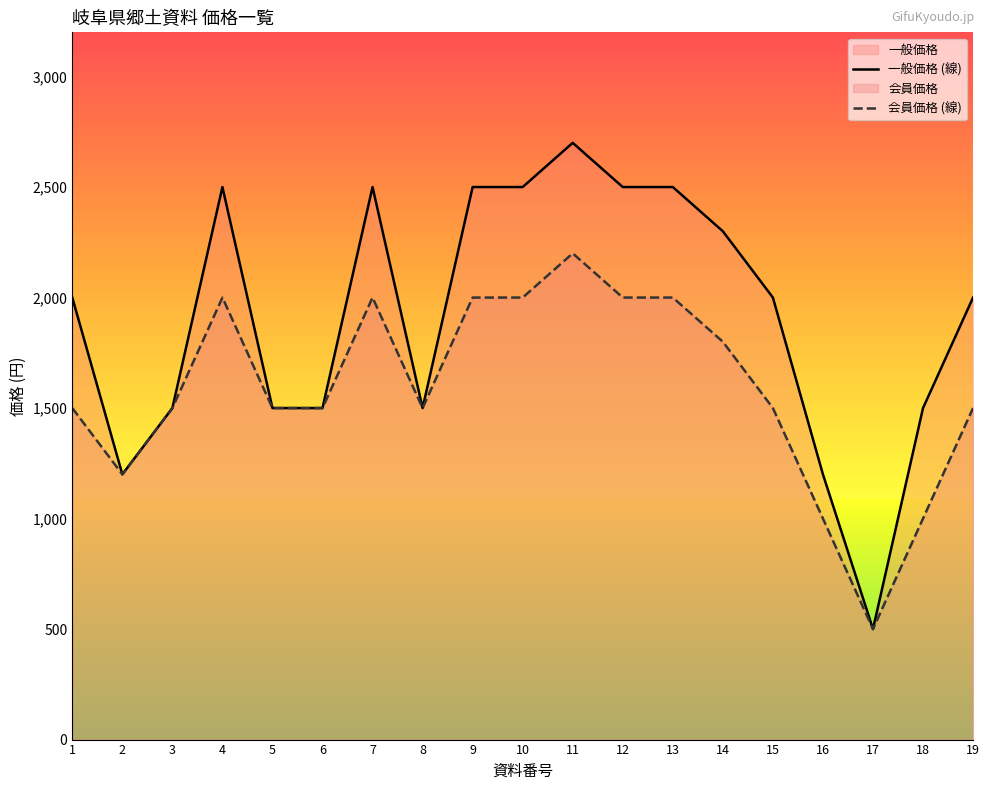

How many categories are shown in the chart?

19